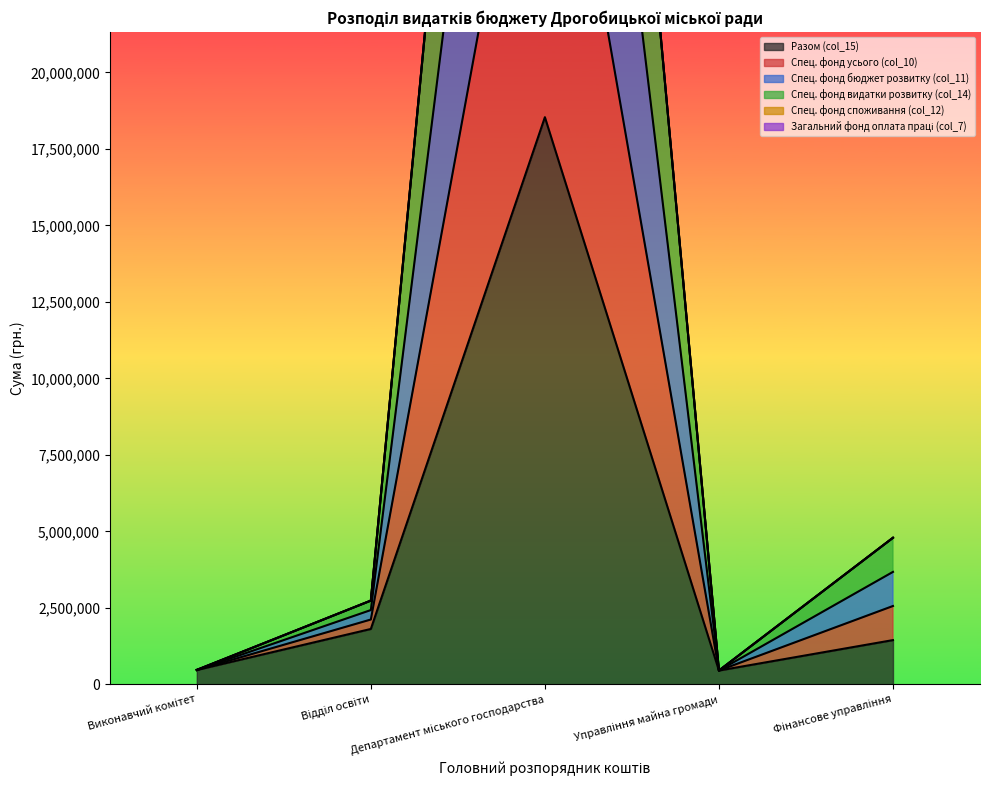

What is the lowest value of the Разом (col_15) series?

450000.0